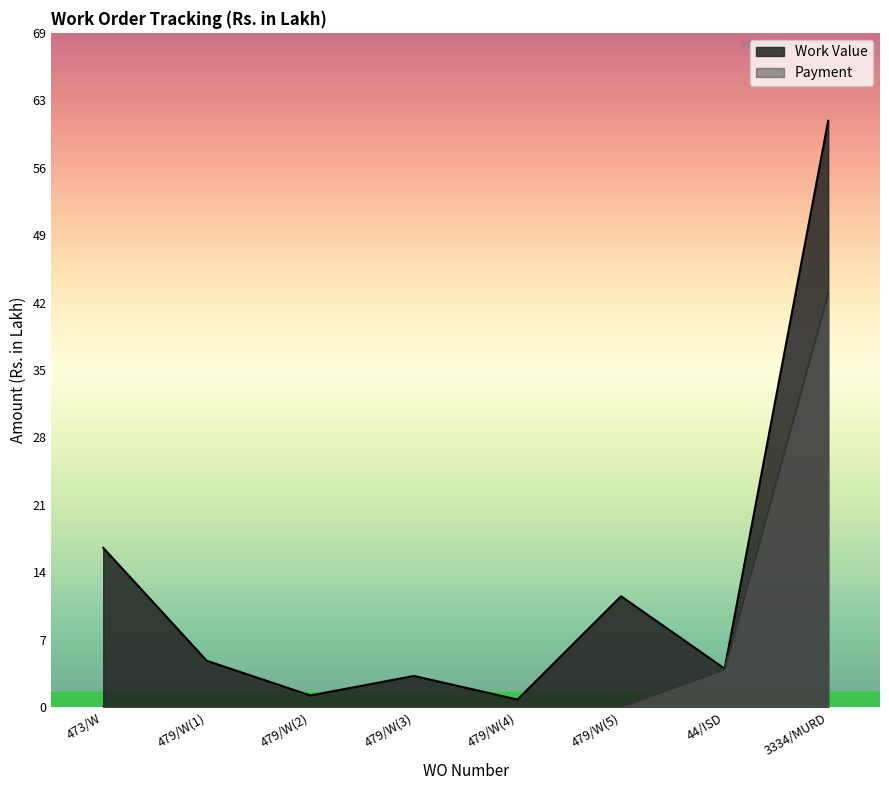

Rank the series by their average value, from lowest to highest.

Payment, Work Value